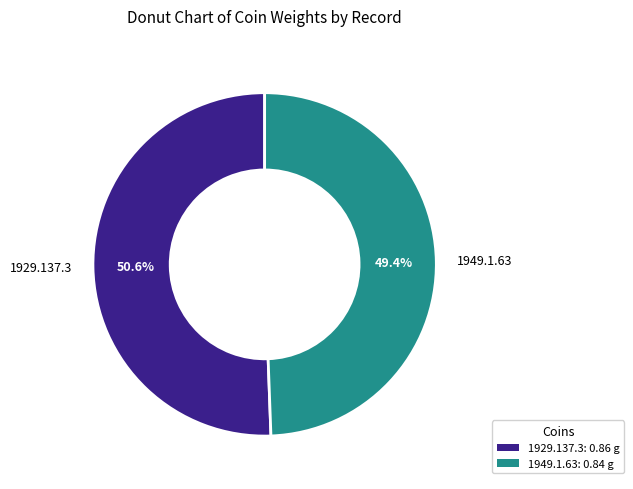

The 1949.1.63 slice represents 49% of the pie. True or false?

True